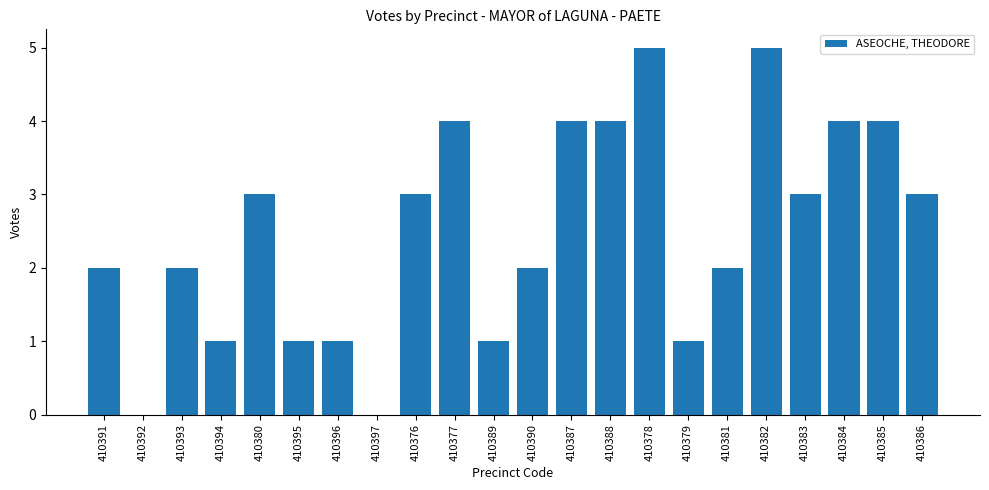

Read the value at 410390.

2